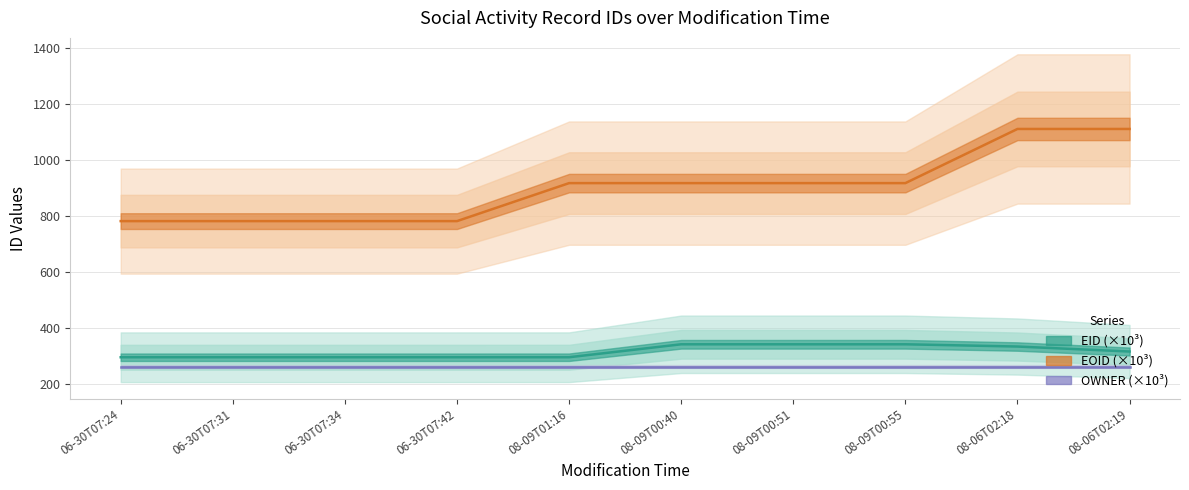

Is the value of EID at 06-30T07:31 greater than the value of EOID at 08-06T02:18?

No